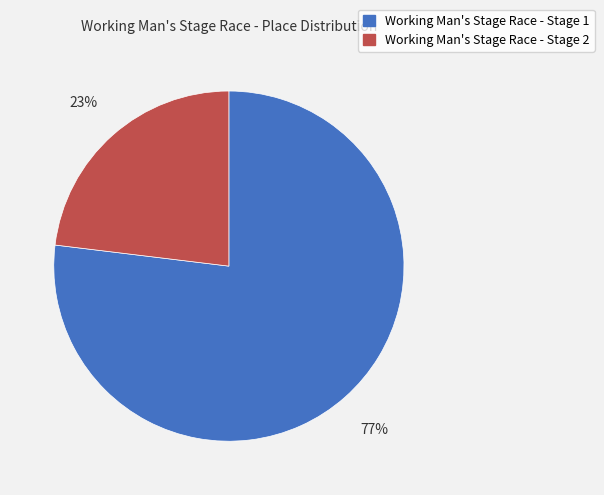

How many segments does this pie chart have?

2